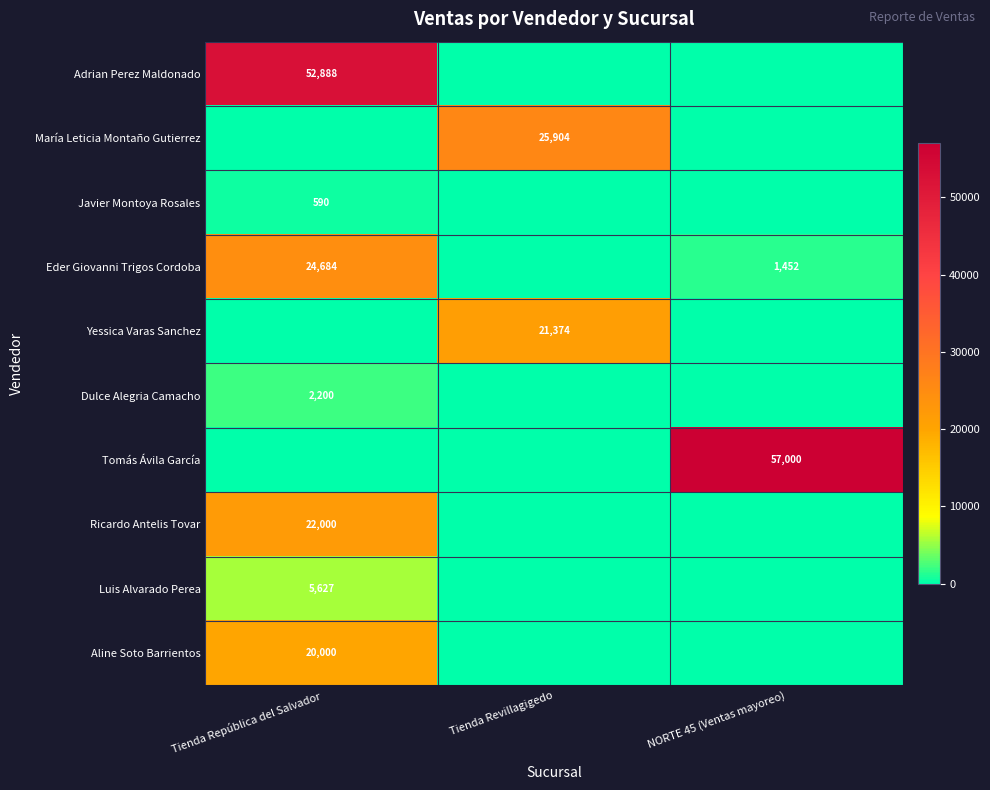

The Ricardo Antelis Tovar series shows 22000 at Tienda República del Salvador. True or false?

True